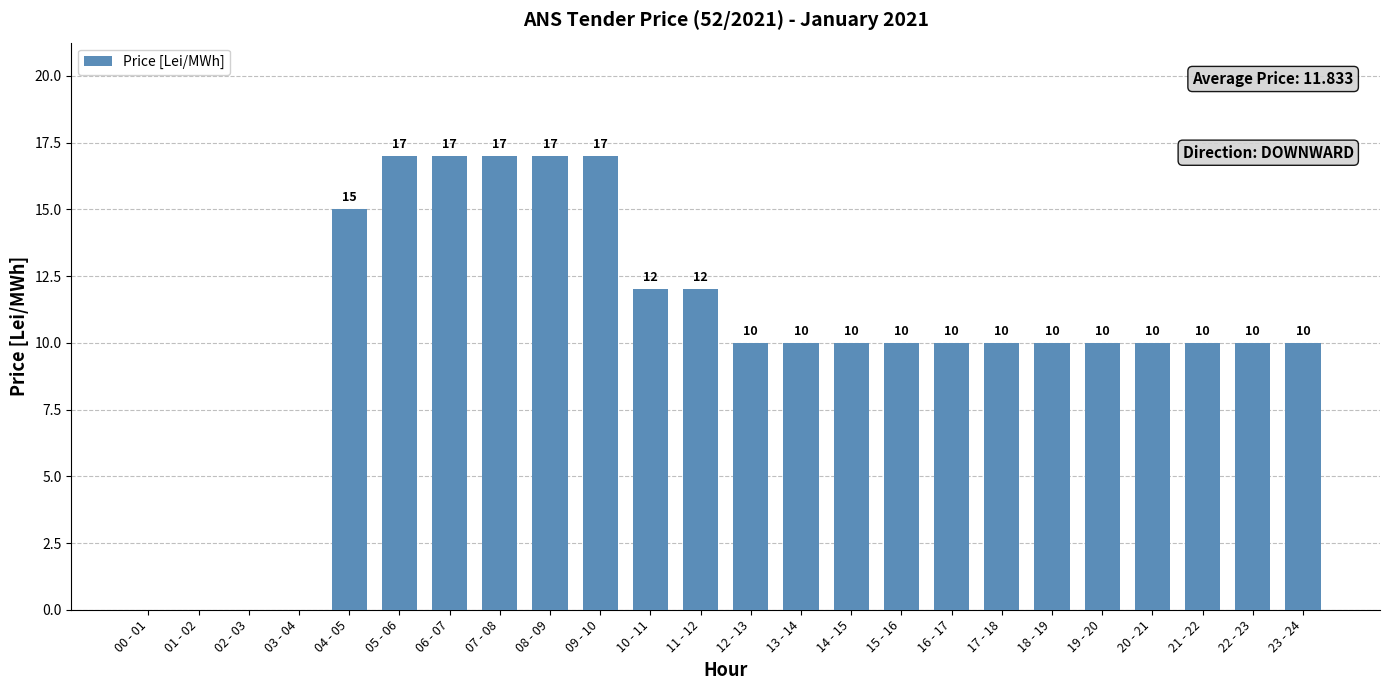

What is the ratio of the value at 12 - 13 to the value at 15 - 16?

1.0